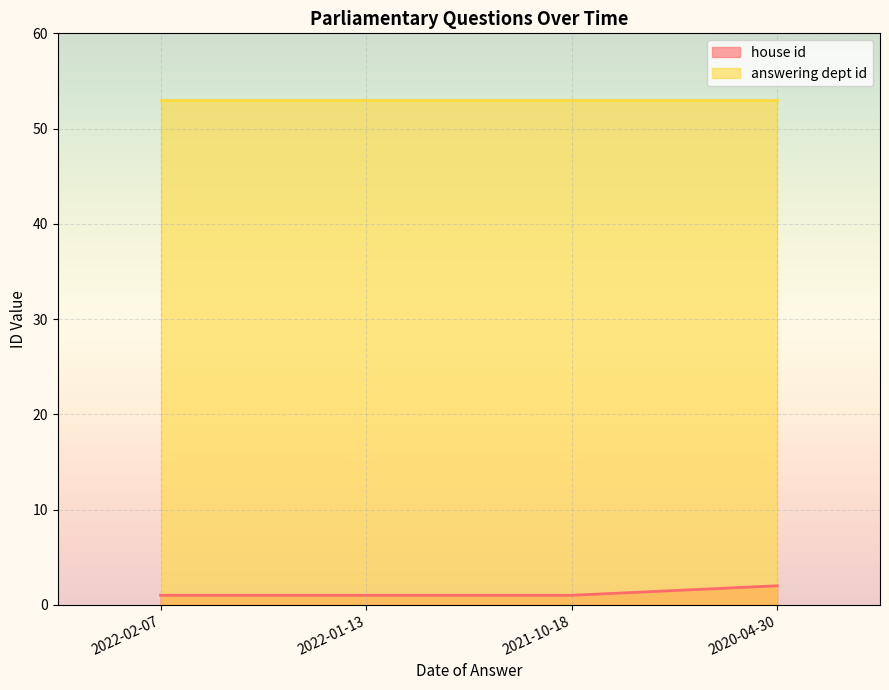

What is the maximum value shown in the chart?

53